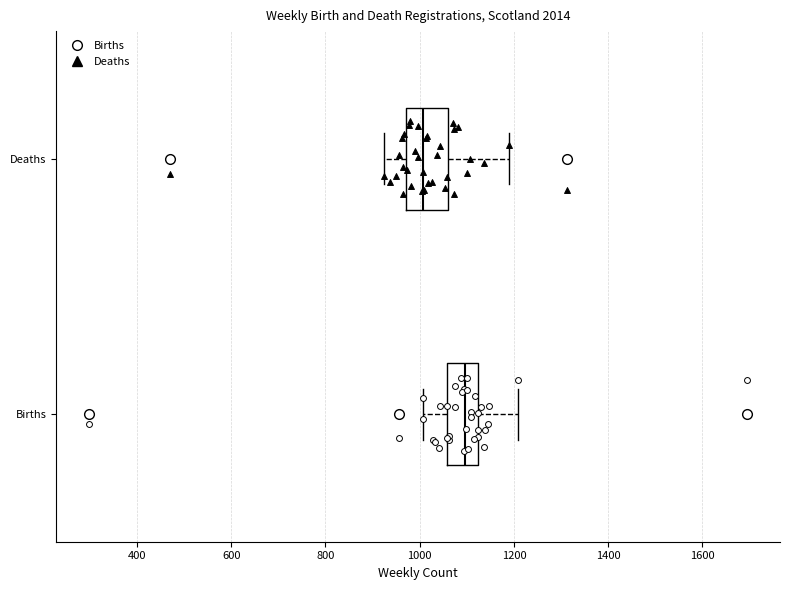

Which box is the widest, from its left edge to its right edge?

Deaths